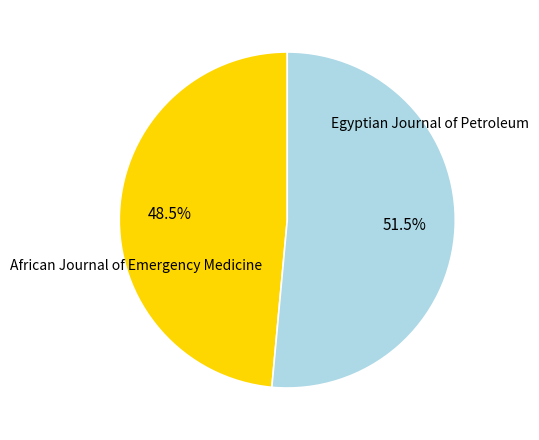

Rank the categories by value from lowest to highest.

African Journal of Emergency Medicine, Egyptian Journal of Petroleum